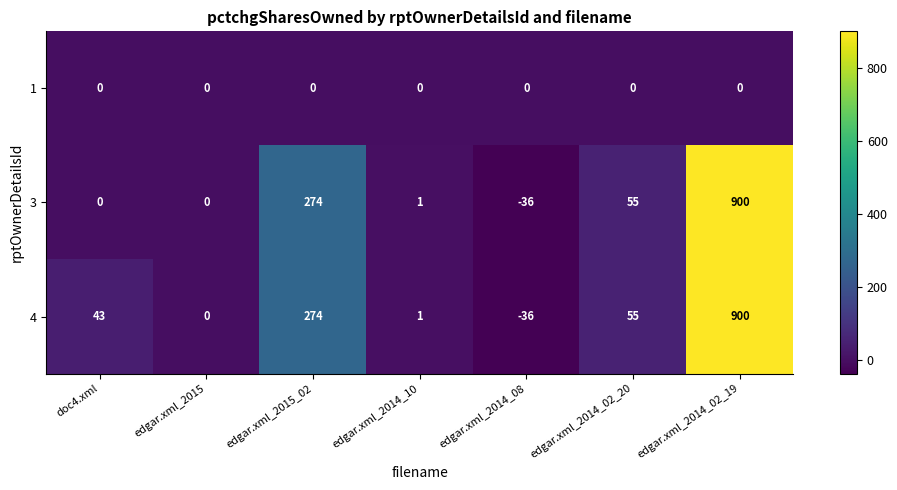

List the labels in order of 4 value, smallest first.

edgar.xml_2014_08, edgar.xml_2015, edgar.xml_2014_10, doc4.xml, edgar.xml_2014_02_20, edgar.xml_2015_02, edgar.xml_2014_02_19